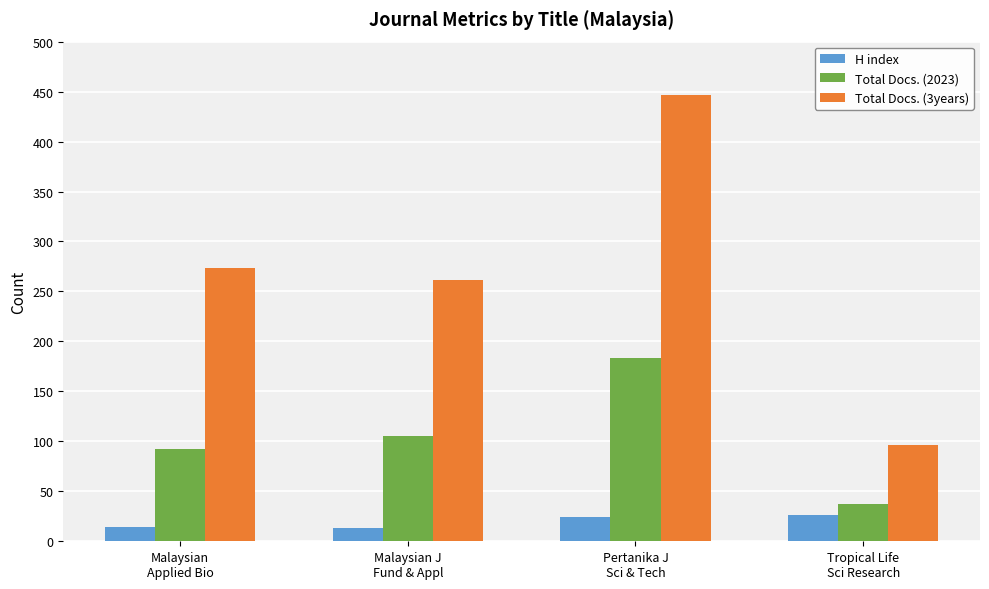

What is the label of the 3rd bar from the right?

Malaysian J
Fund & Appl